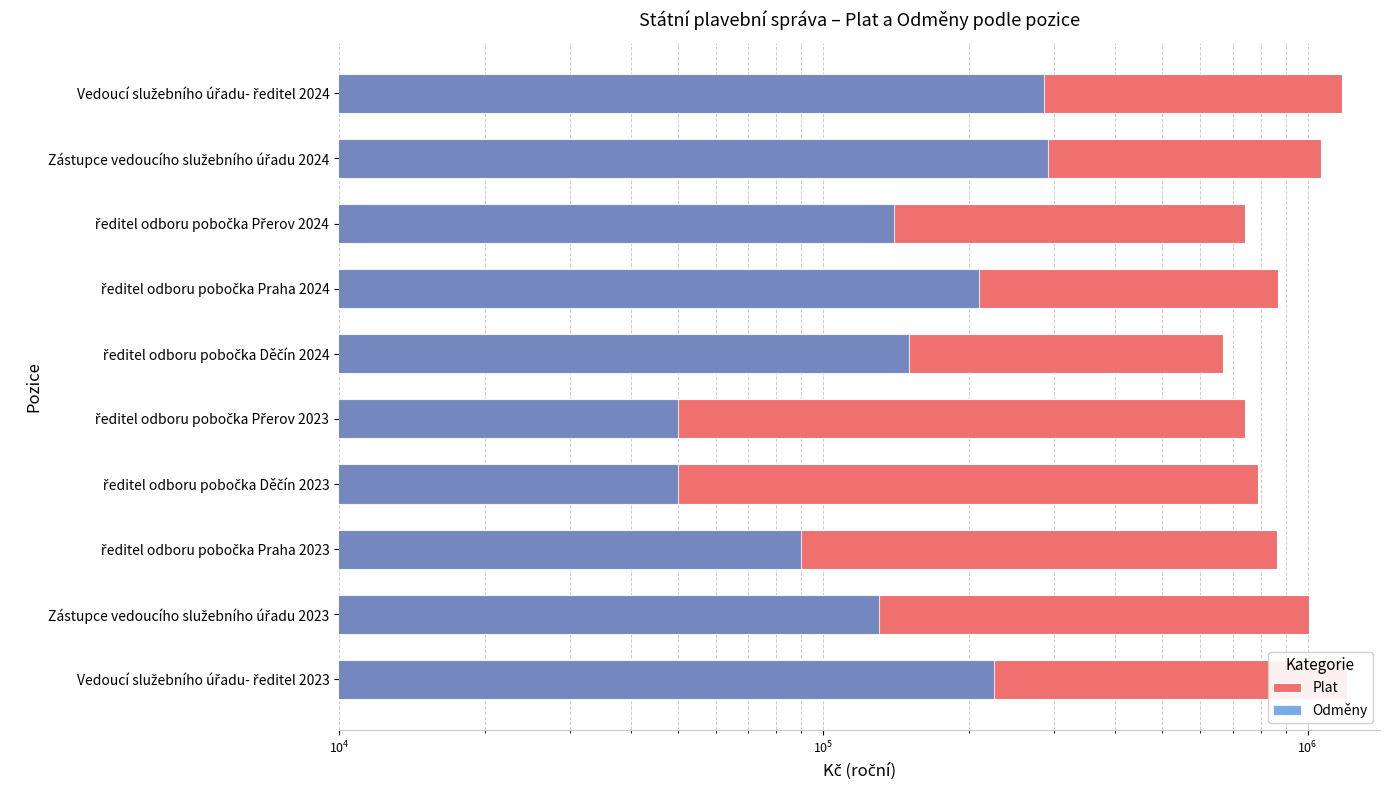

How many distinct data groups are displayed?

2